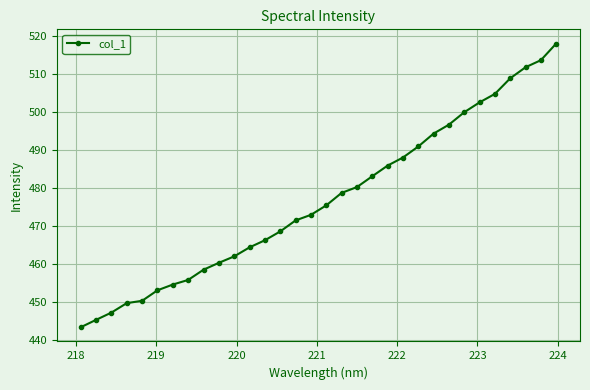

What is the value of the 10th point from the left?

460.3